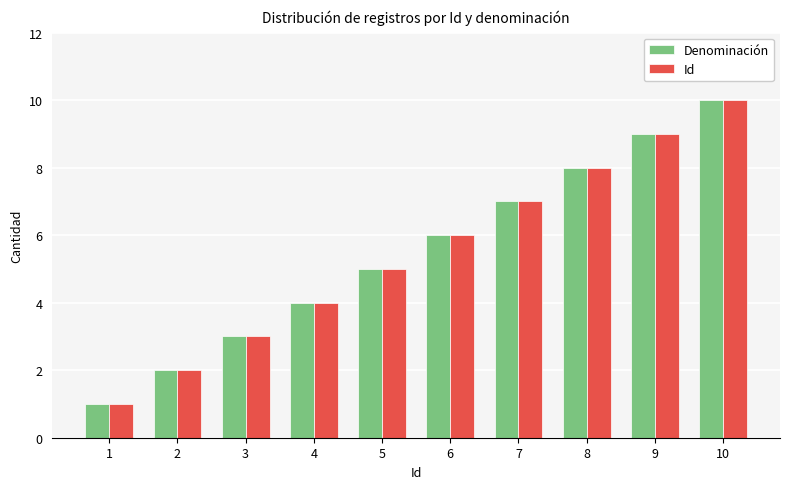

List the labels in order of Denominación value, smallest first.

1, 2, 3, 4, 5, 6, 7, 8, 9, 10